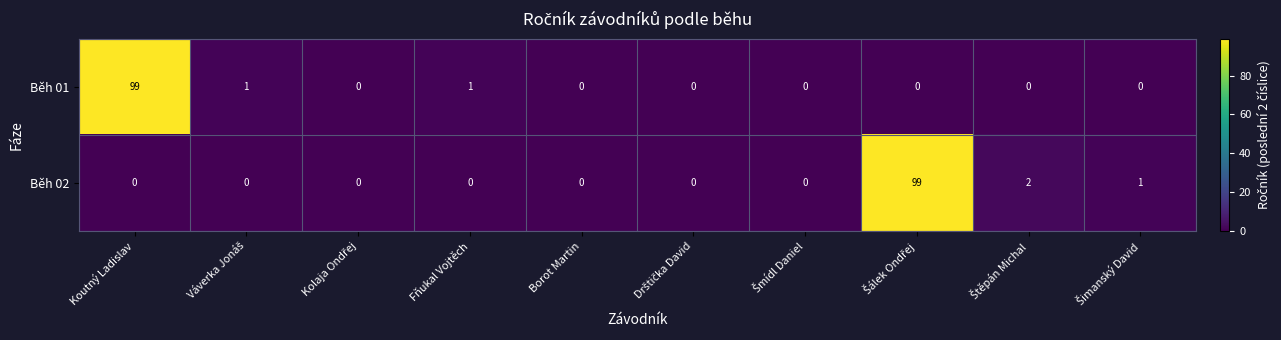

The Běh 02 series shows 0 at Borot Martin. True or false?

True